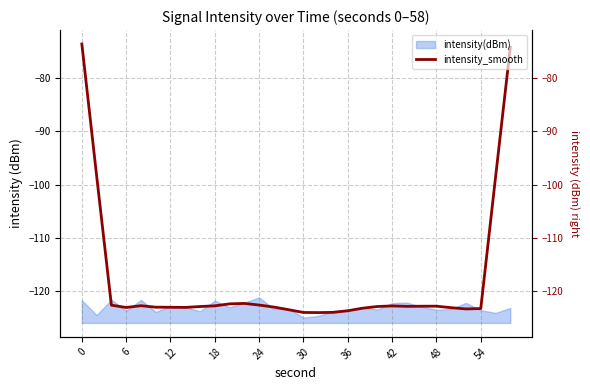

Reading left to right, transcribe all the data shown in this chart.

-73.6	-98.3	-122.7	-123.1	-122.8	-123.0	-123.1	-123.1	-122.9	-122.8	-122.4	-122.3	-122.6	-123.0	-123.5	-124.0	-124.1	-124.0	-123.7	-123.2	-122.9	-122.8	-122.9	-122.9	-122.9	-123.1	-123.4	-123.3	-98.6	-74.2